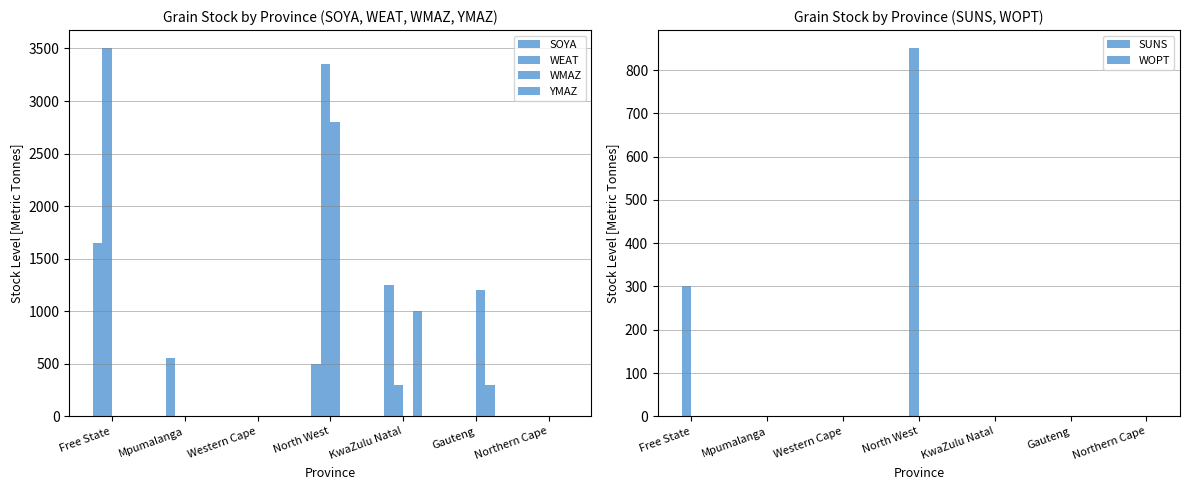

At how many categories does at least one series exceed 2692?

2